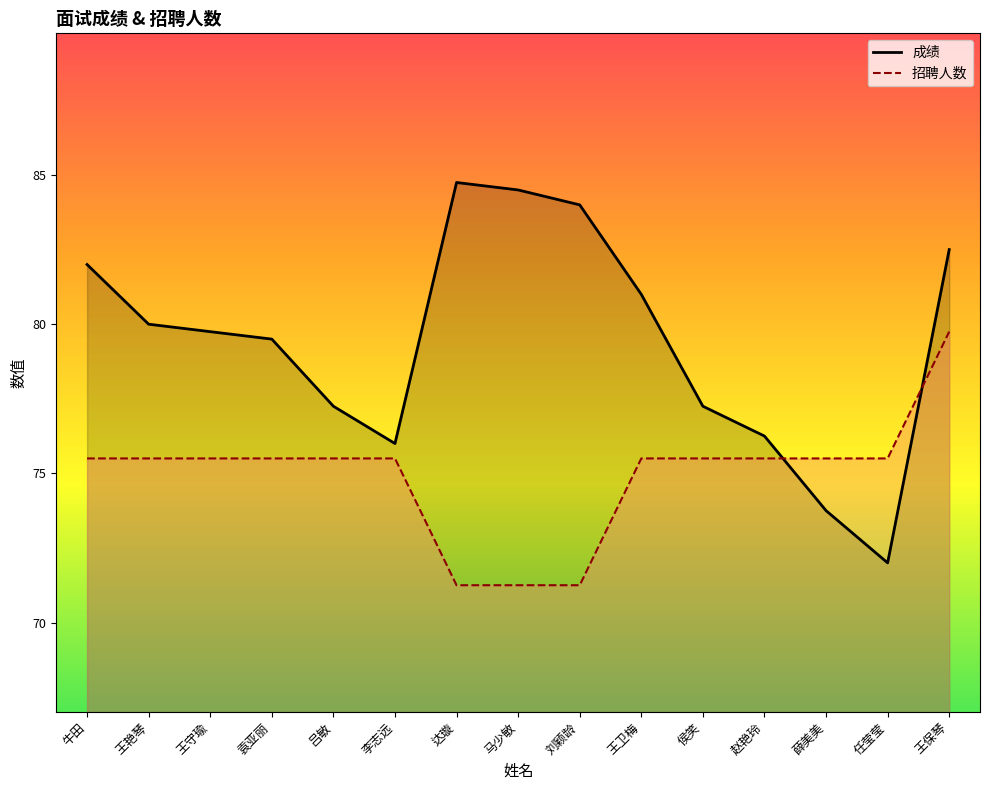

What is the spread (max minus min) of values at 侯笑?

1.8